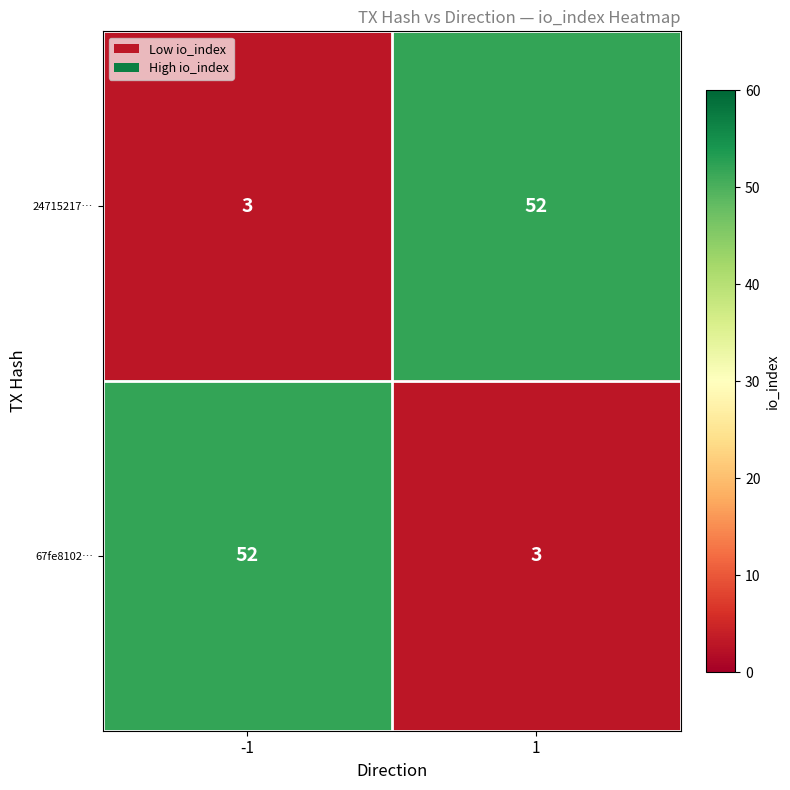

At -1, list the series in order from largest to smallest.

67fe8102…, 24715217…